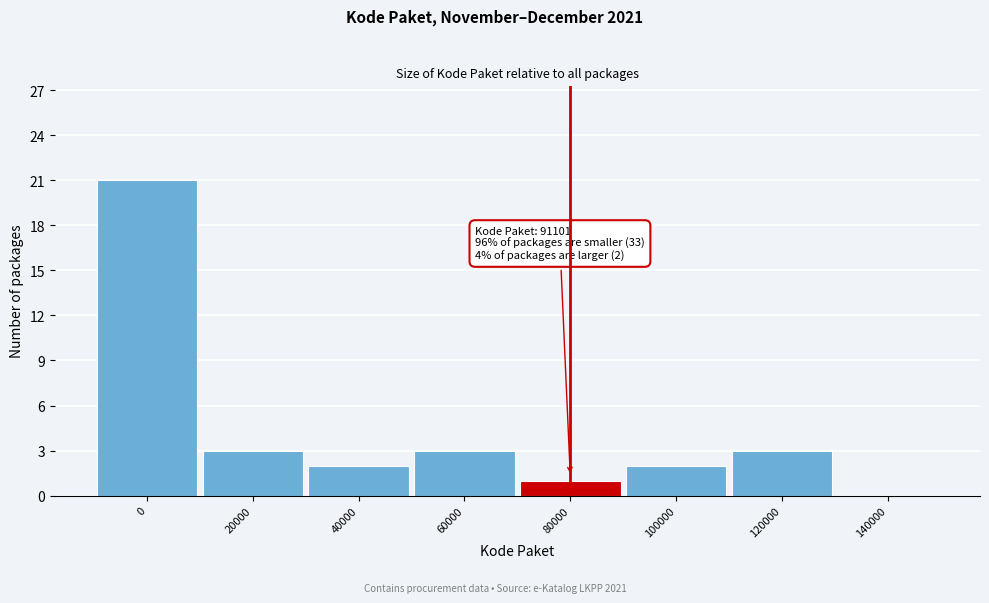

Reading left to right, transcribe all the data shown in this chart.

0=21	20000=3	40000=2	60000=3	80000=1	100000=2	120000=3	140000=0